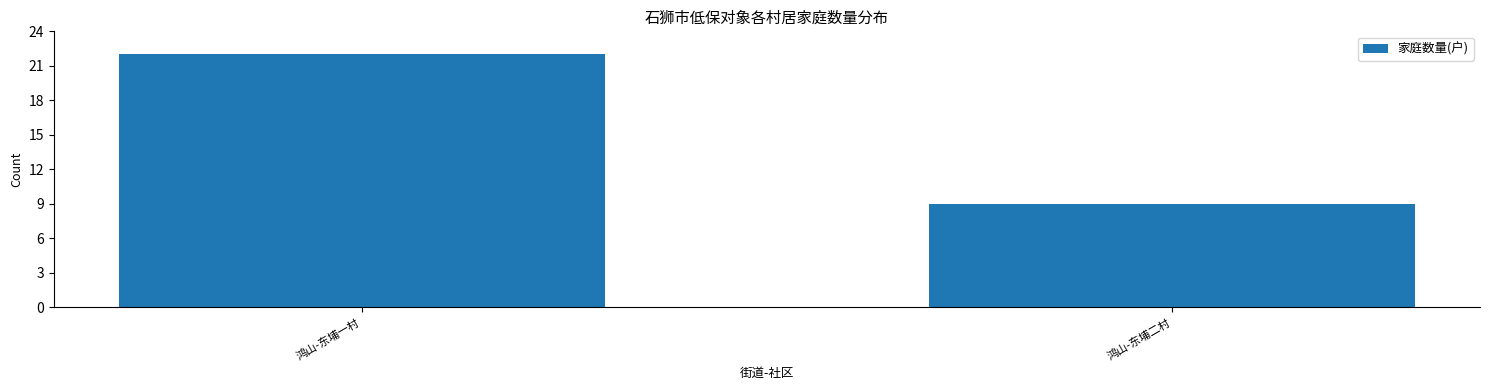

Are the bars horizontal?

No